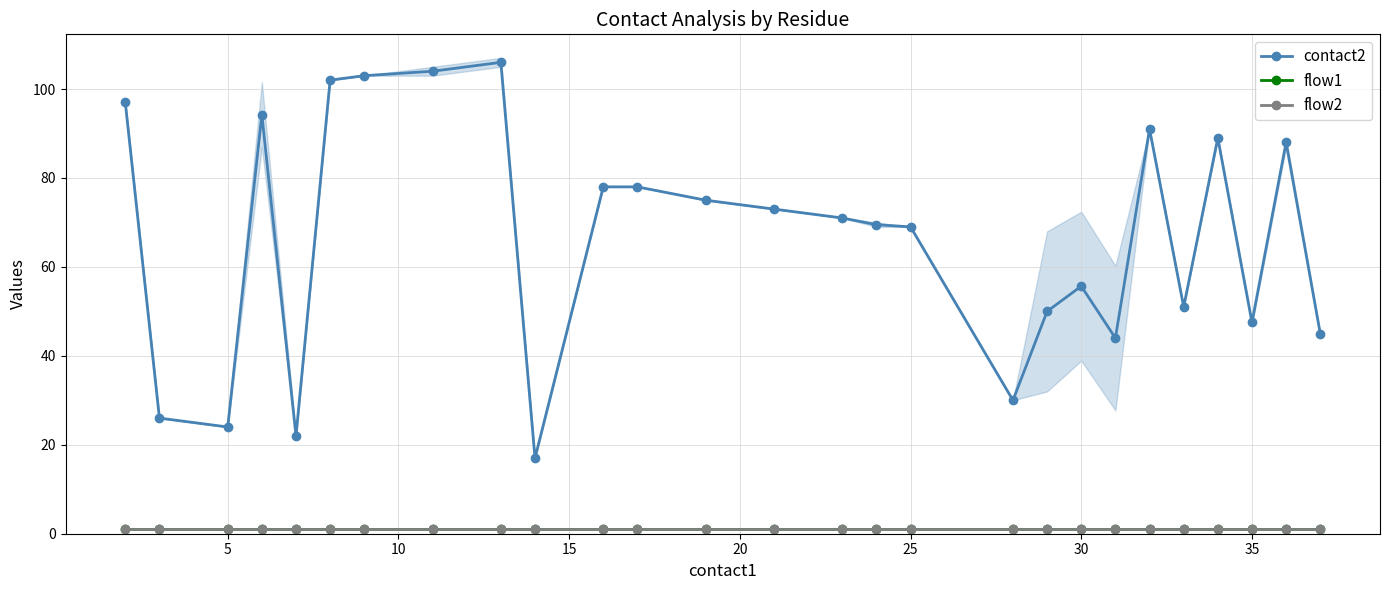

True or false: flow2 and flow1 intersect in this chart.

False